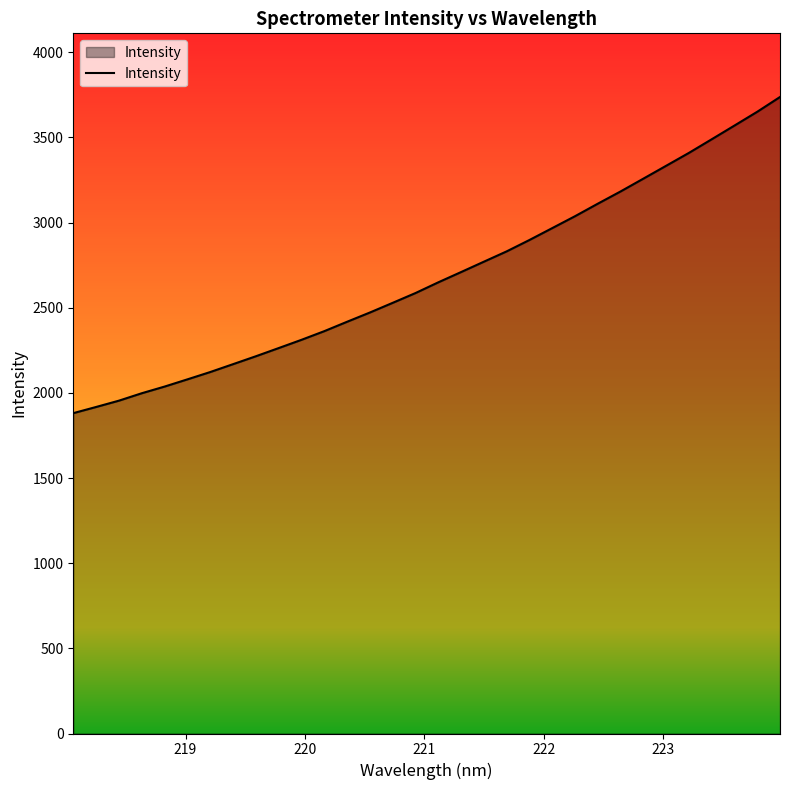

True or false: the data has more than 1 interior local peaks.

False